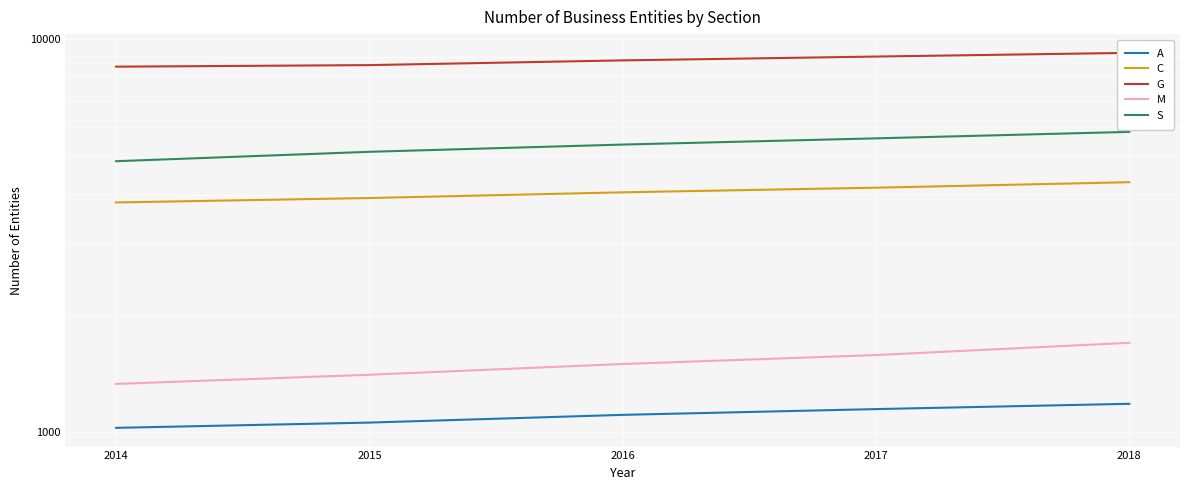

Which has a higher value, 2017 or 2015?

2017